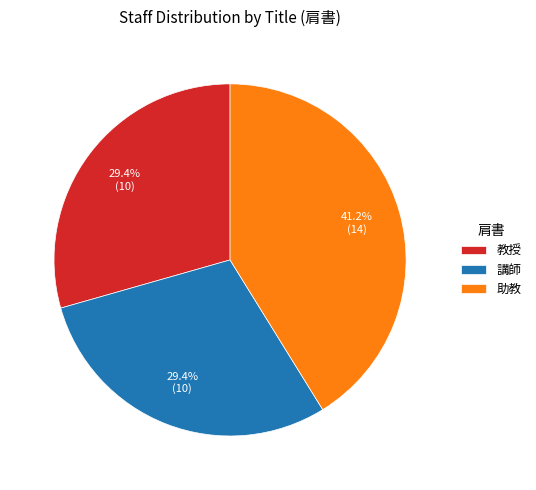

What is the ratio of the value at 講師 to the value at 助教?

0.7